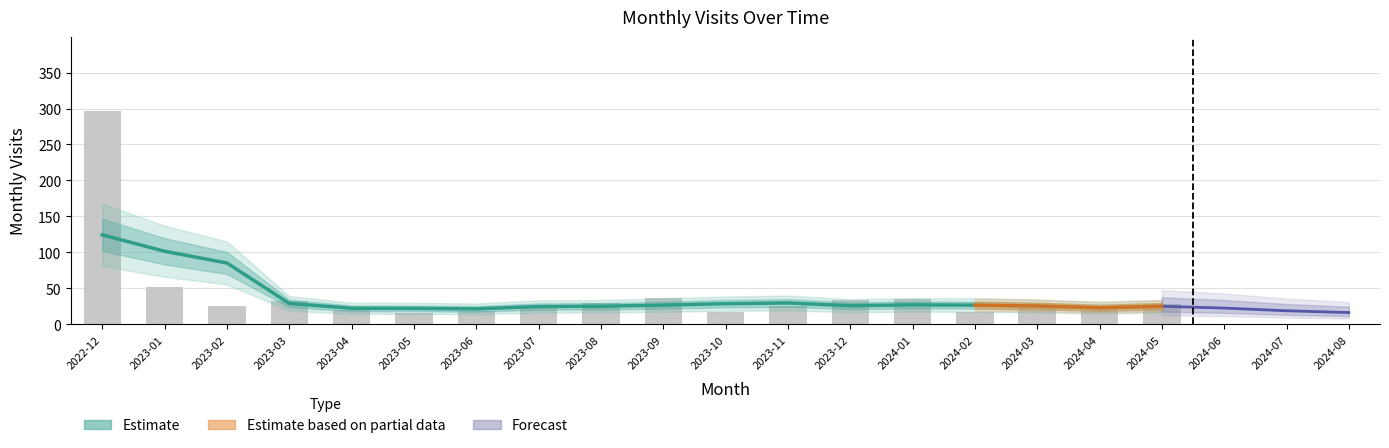

What is the difference between the maximum and minimum values?

281